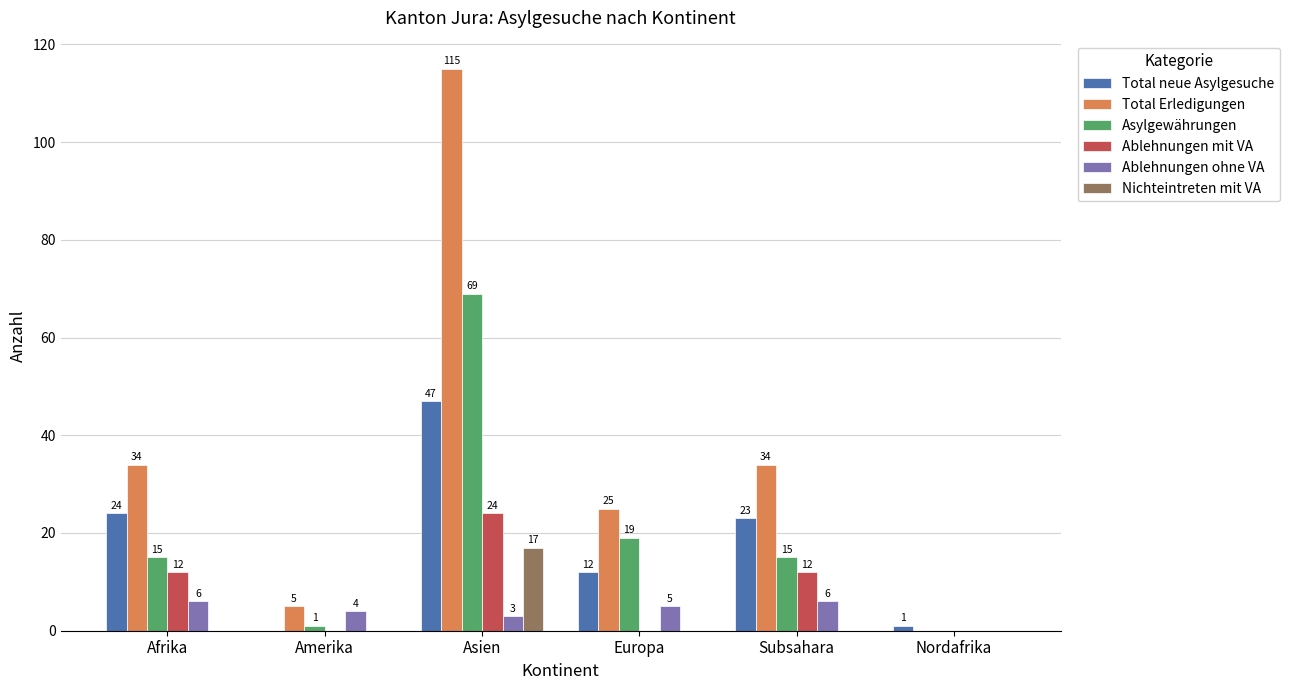

Which series has the largest total across all categories?

Total Erledigungen